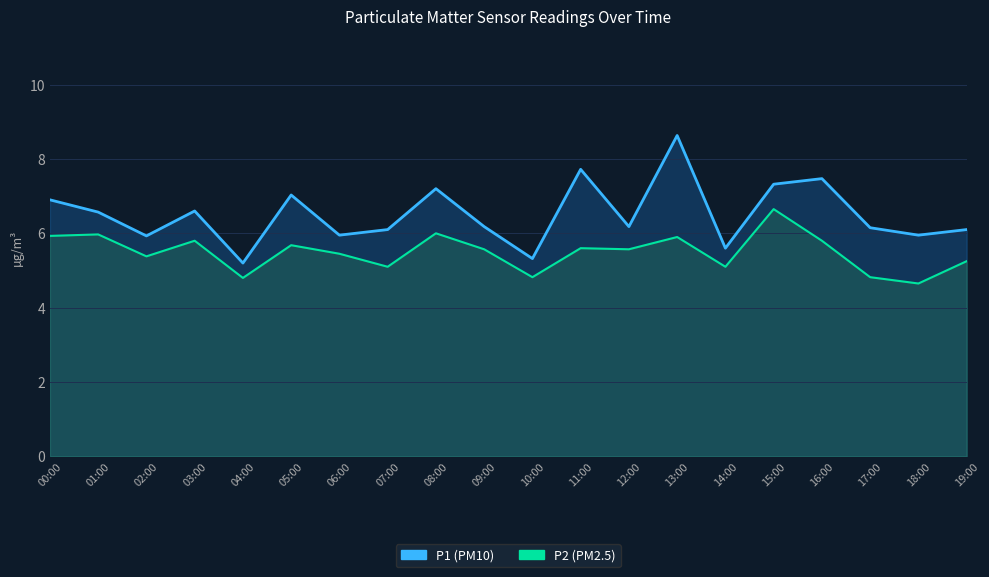

Is it true that P1 equals 2.4 at 12:00?

False